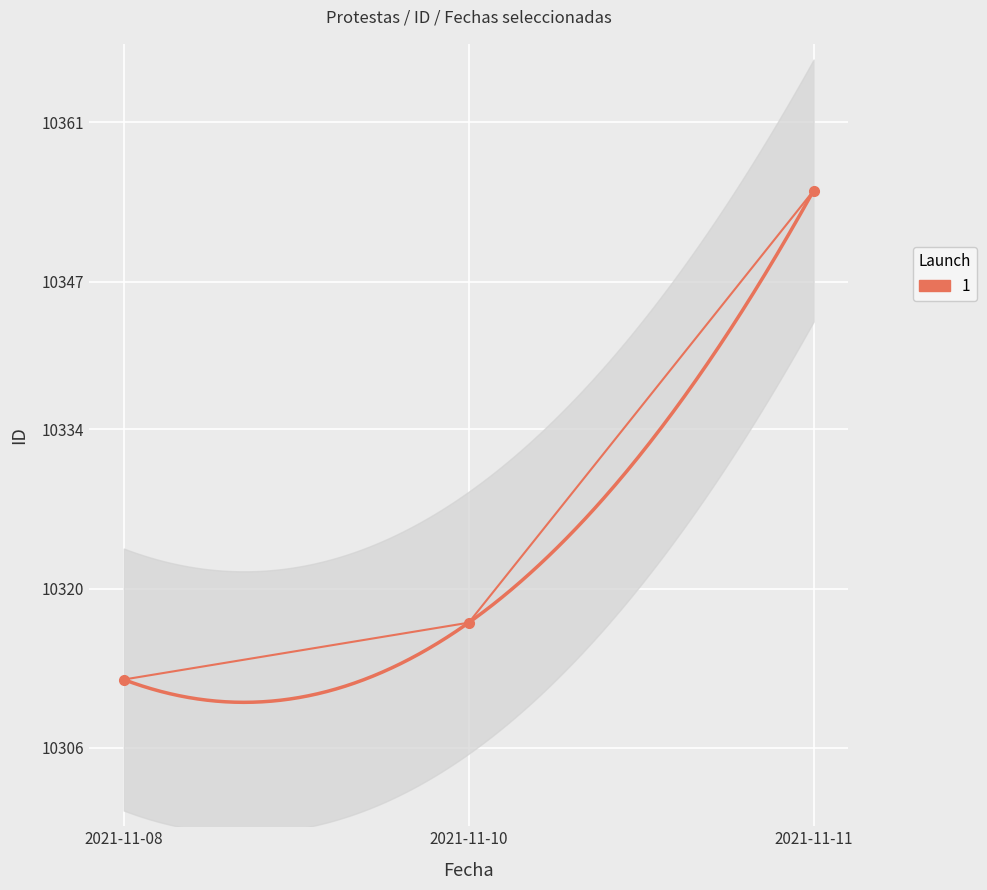

How many data points are less than 10317?

1